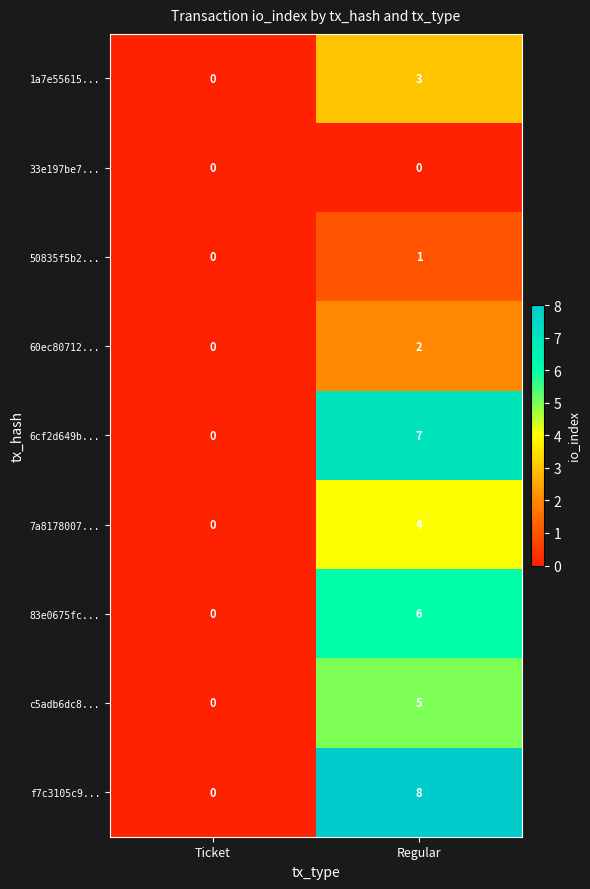

What is the average value of the 83e0675fc... series?

3